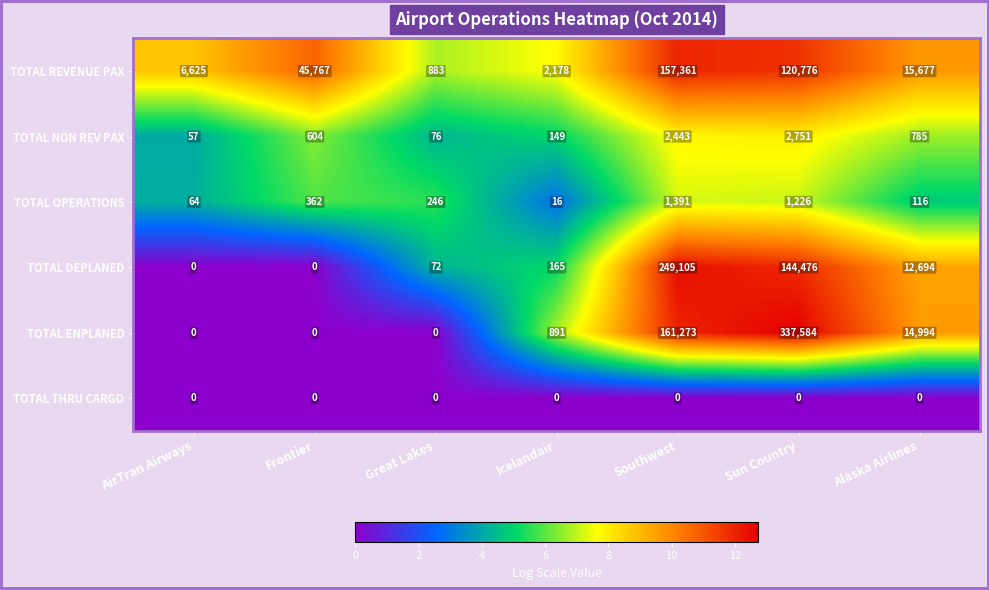

What is the average value of the TOTAL REVENUE PAX series?

49895